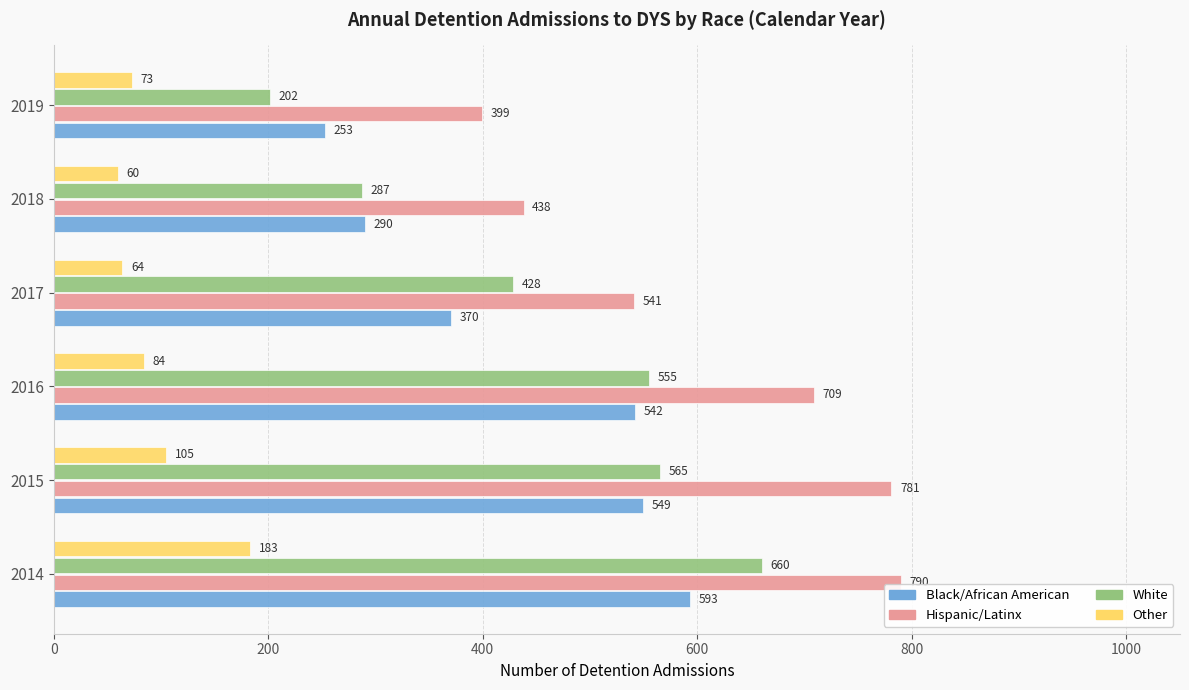

List the series in order of their peak value, highest first.

Hispanic/Latinx, White, Black/African American, Other